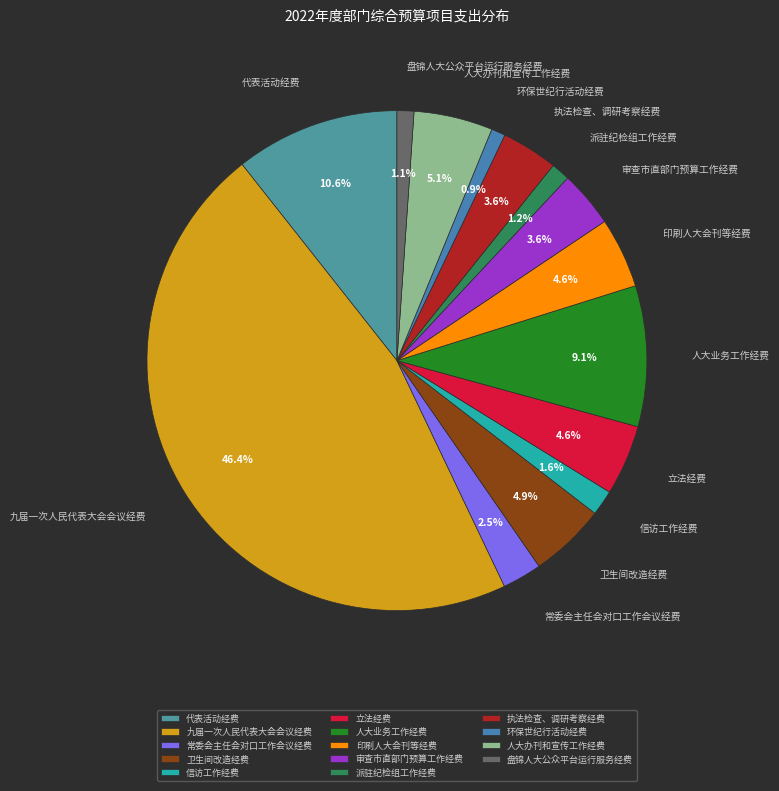

Is it true that 审查市直部门预算工作经费 is 12% of the pie?

False